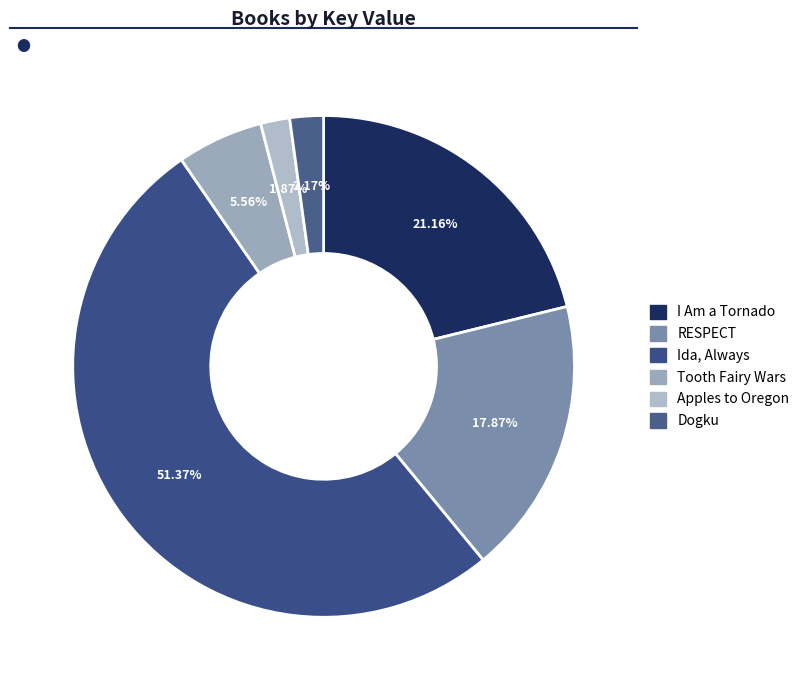

Is I Am a Tornado the majority of the pie?

No